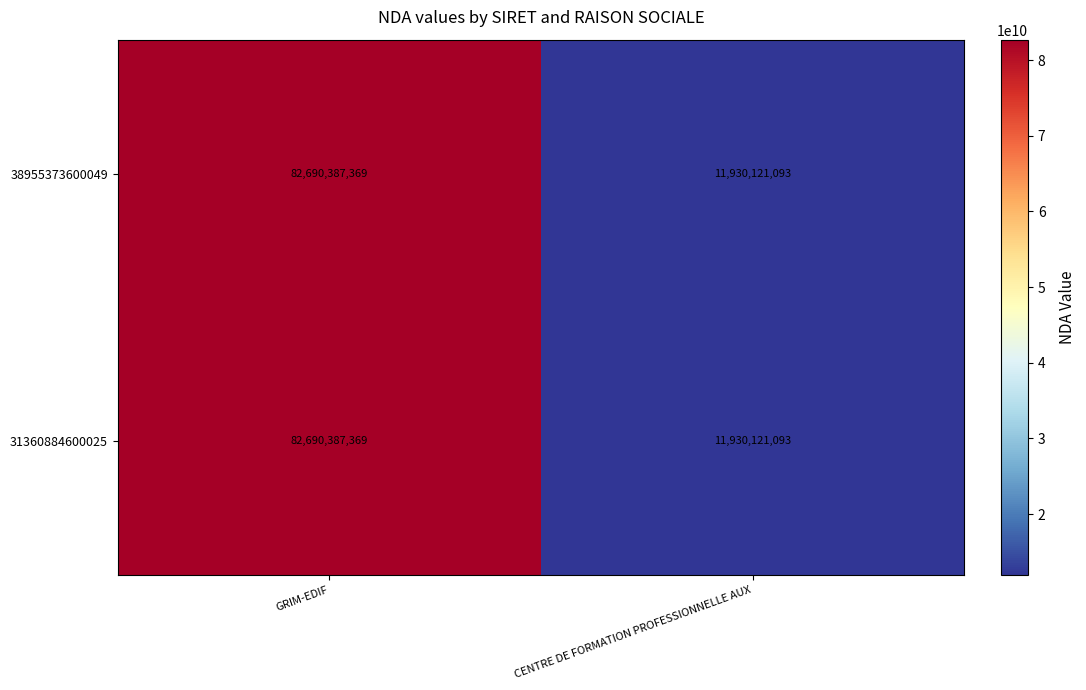

What is the smallest value displayed?

11930121093